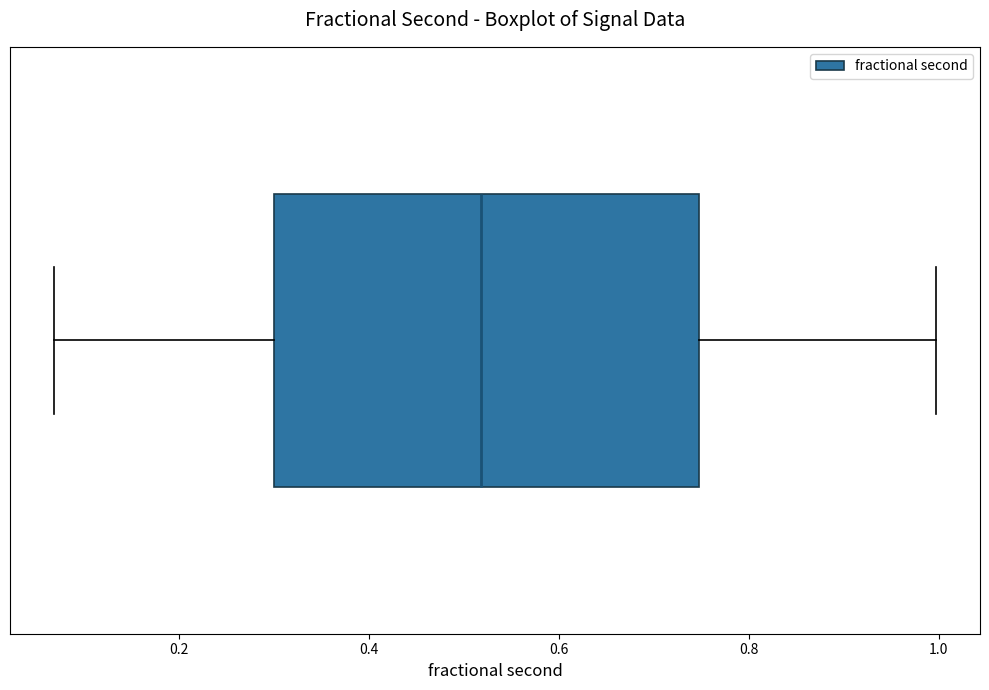

Transcribe this box plot: give where the median line is, the range the box spans, and where the two whiskers end, as read against the x-axis. The values are not printed on the chart, so give them approximately, as read against the axis.

median 0.52, box 0.30 to 0.74, whiskers 0.06 to 1.00